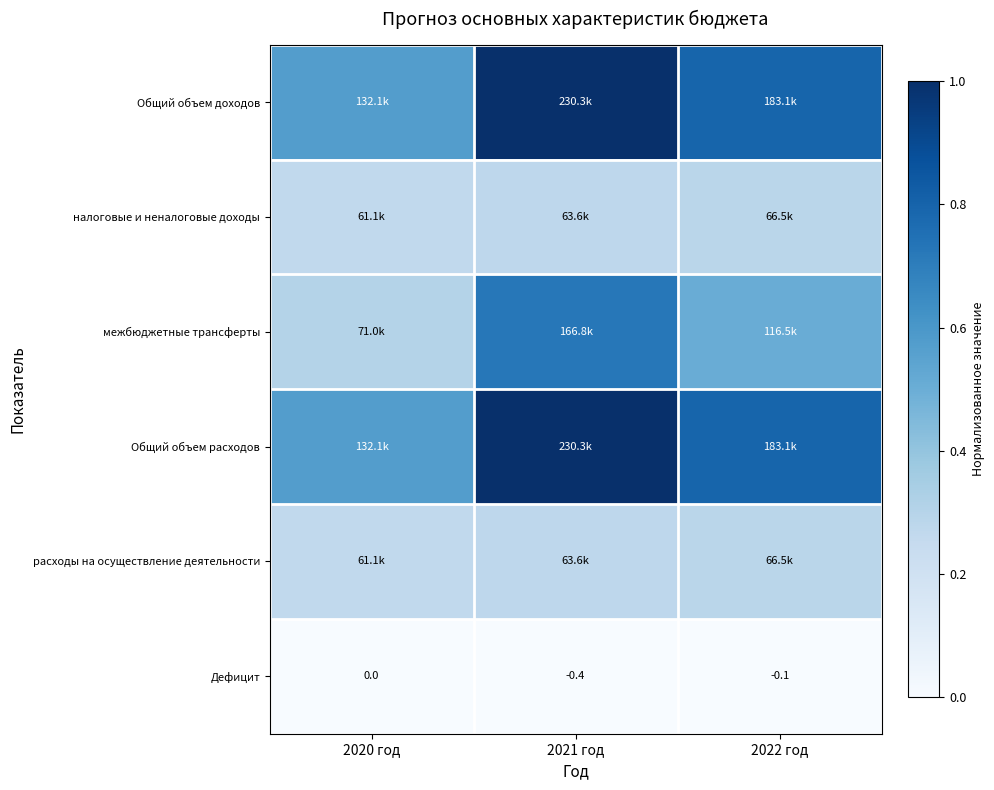

Is the value of расходы на осуществление деятельности at 2021 год greater than the value of Общий объем доходов at 2021 год?

No